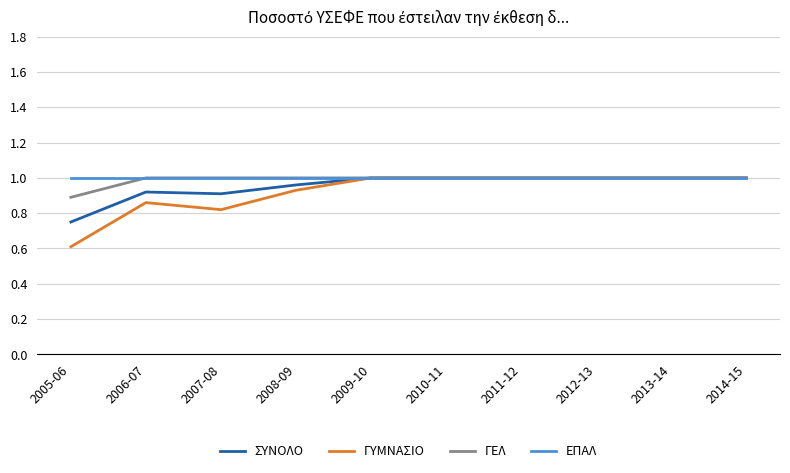

Which series has the largest range (max minus min)?

ΓΥΜΝΑΣΙΟ